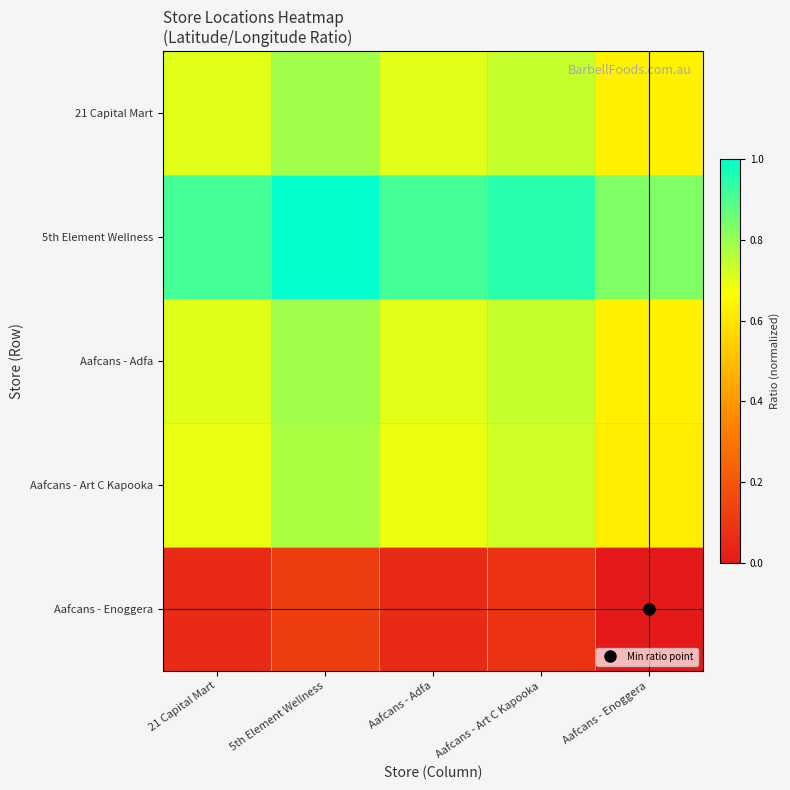

Which has a higher value, 21 Capital Mart or 5th Element Wellness?

5th Element Wellness